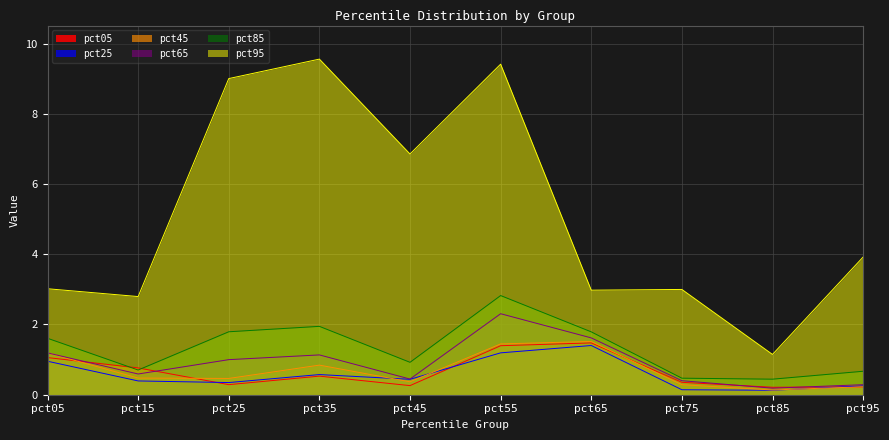

What is the sum of the pct95 values at pct35 and pct85?

10.7